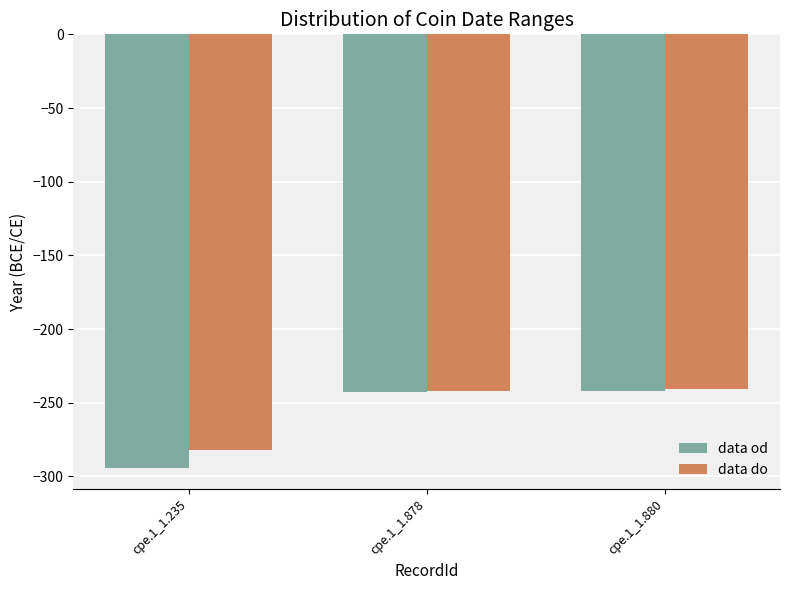

At cpe.1_1.235, list the series in order from largest to smallest.

data do, data od